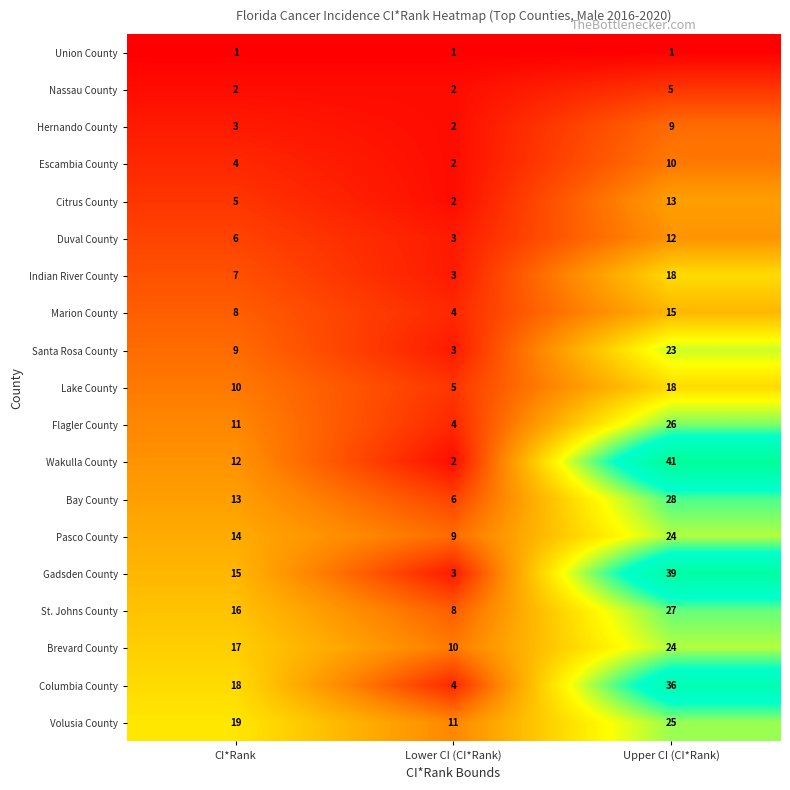

Read the Bay County value at CI*Rank, to the nearest 5.

15